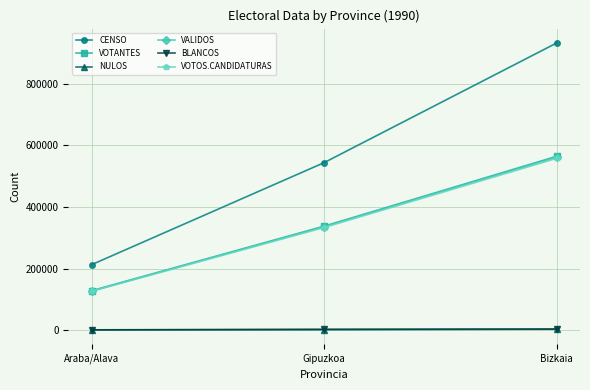

Is it true that VOTOS.CANDIDATURAS equals 333069 at Gipuzkoa?

True